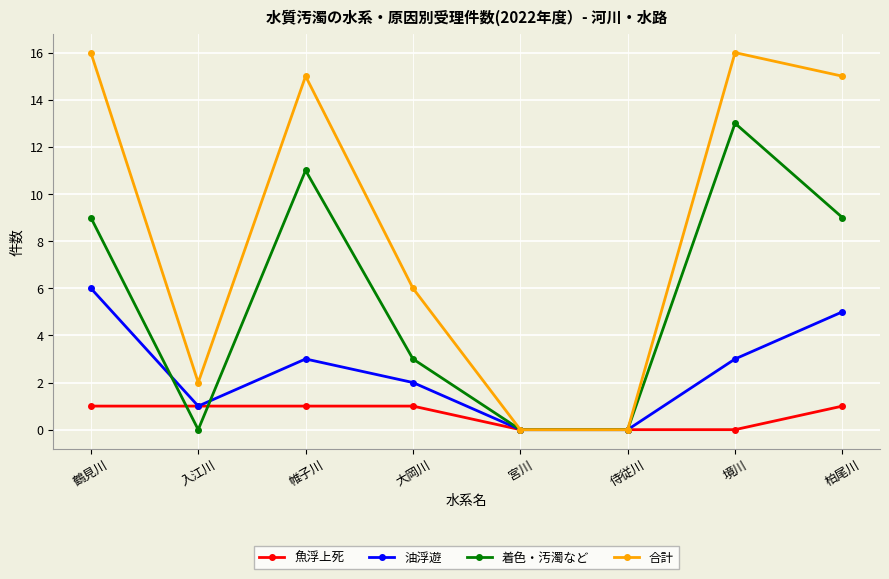

List the series in order of their peak value, lowest first.

魚浮上死, 油浮遊, 着色・汚濁など, 合計